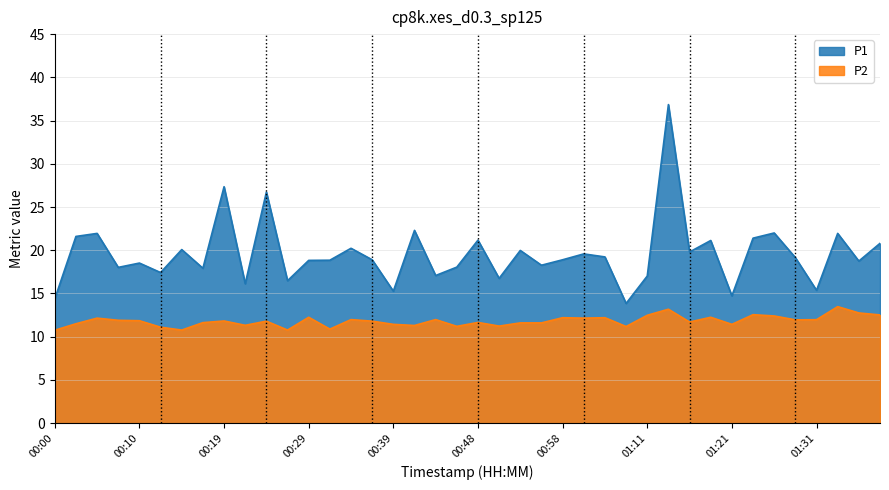

Where does the P1 series first go above 18?

00:02